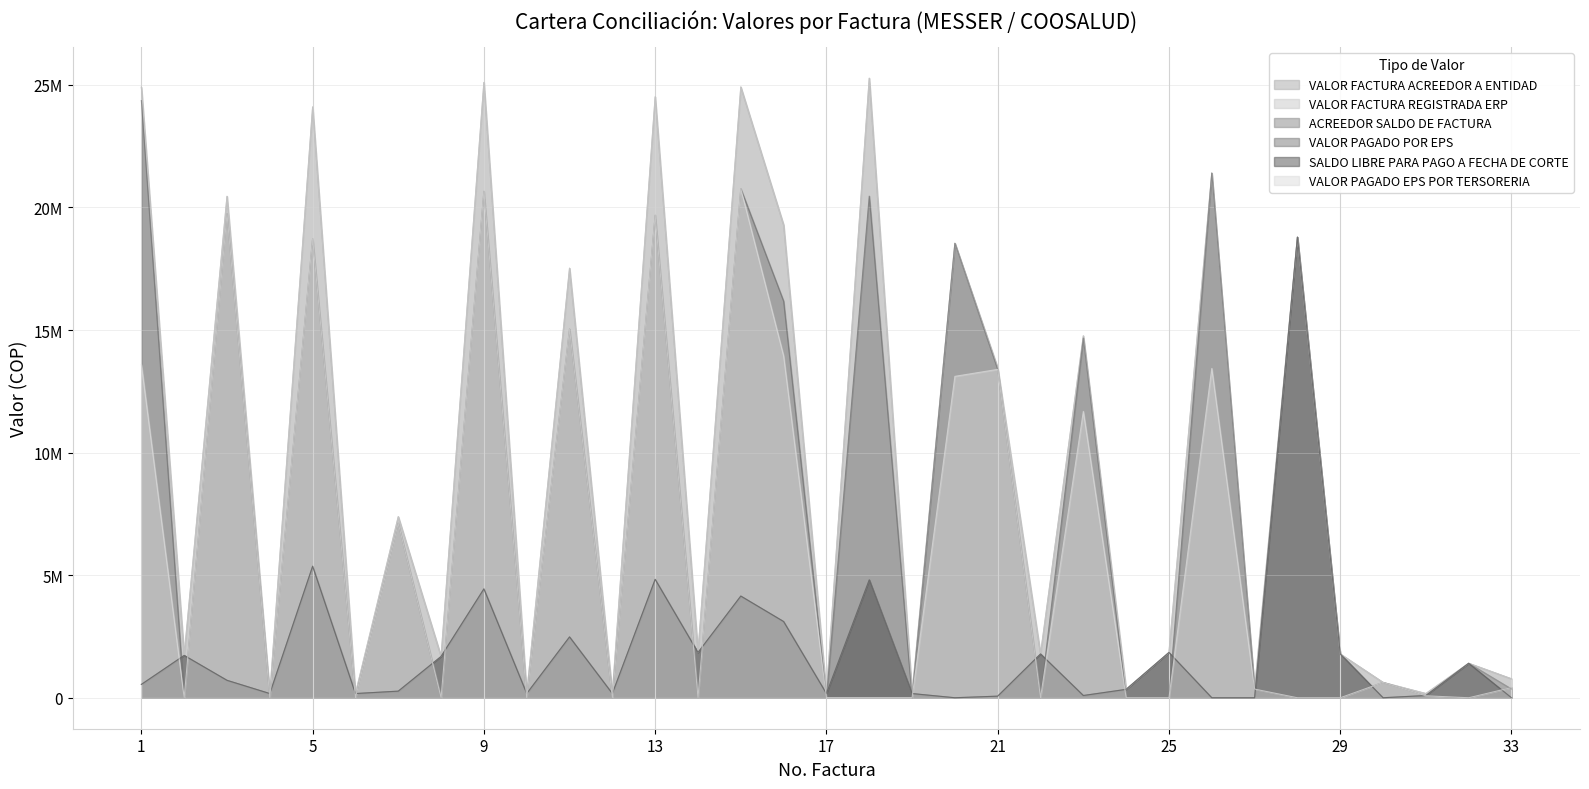

What is the spread (max minus min) of values at 17?

171270